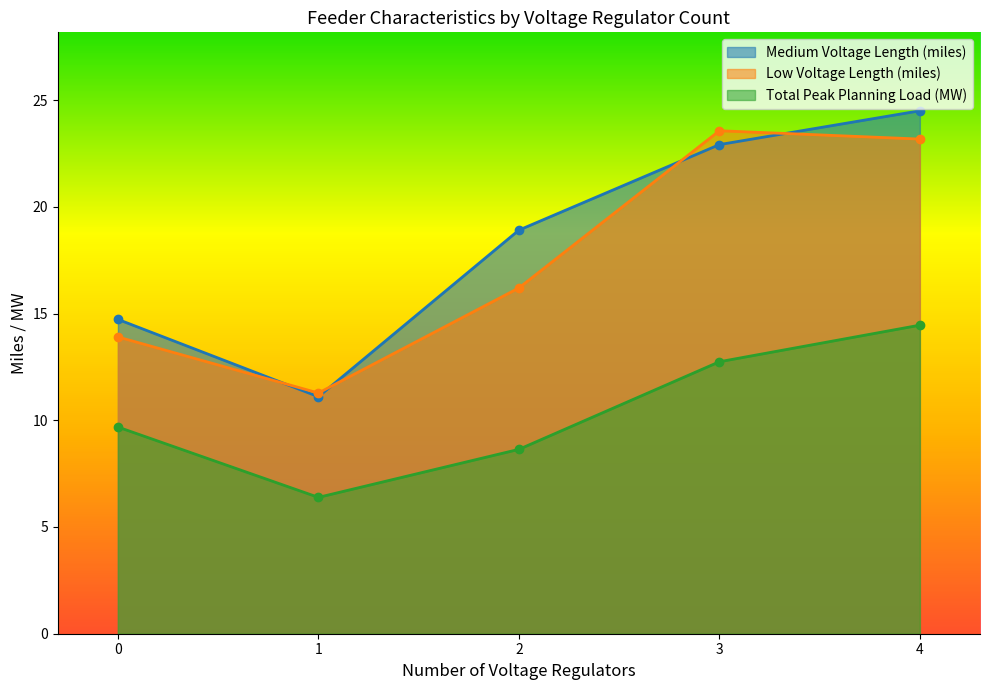

At 0, list the series in order from smallest to largest.

Total Peak Planning Load (MW), Low Voltage Length (miles), Medium Voltage Length (miles)